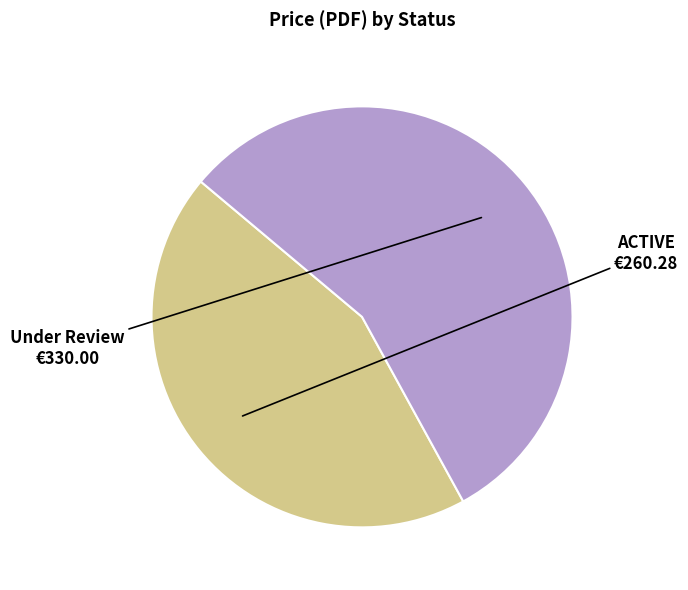

Is there a majority slice in this chart?

Yes